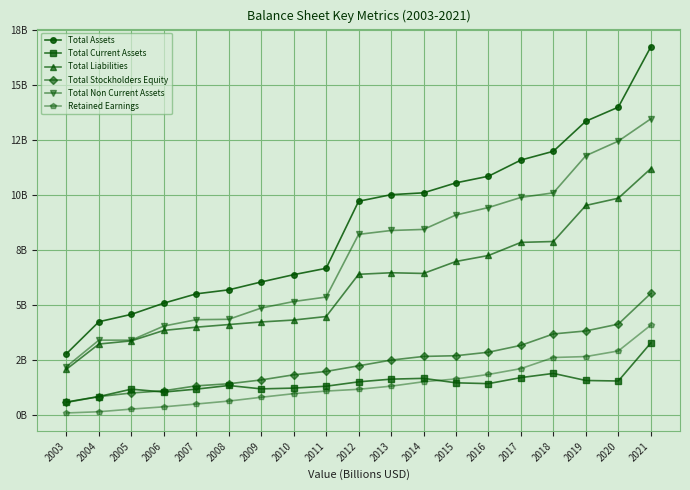

What are all the series names shown in the legend?

Total Assets, Total Current Assets, Total Liabilities, Total Stockholders Equity, Total Non Current Assets, Retained Earnings